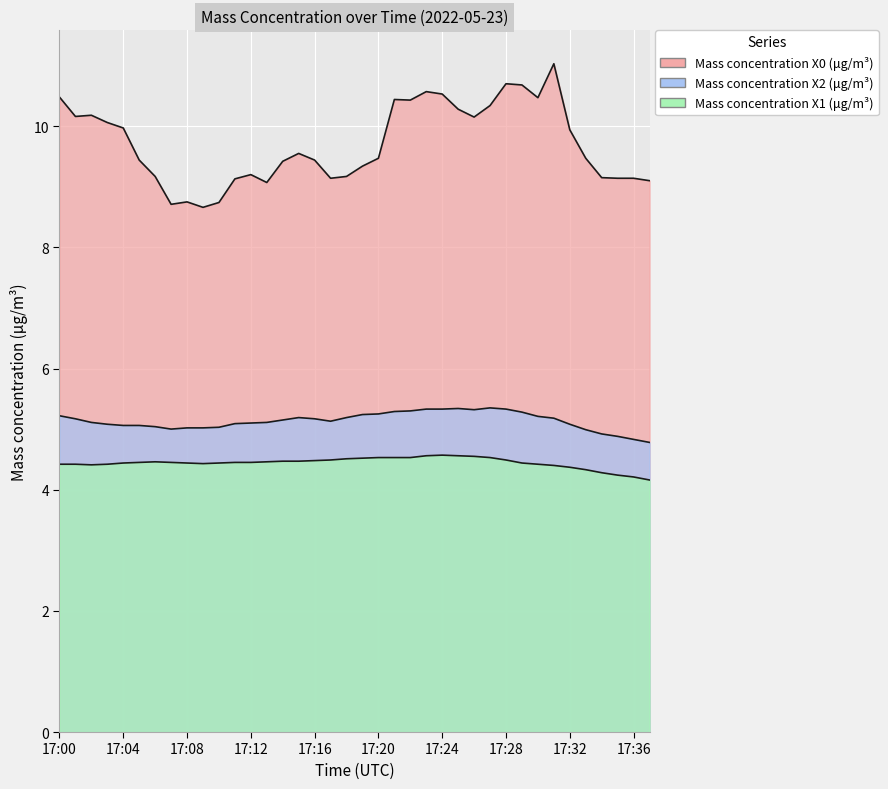

What is the difference between the Mass concentration X1 (μg/m³) values at 17:12 and 17:25?

0.1